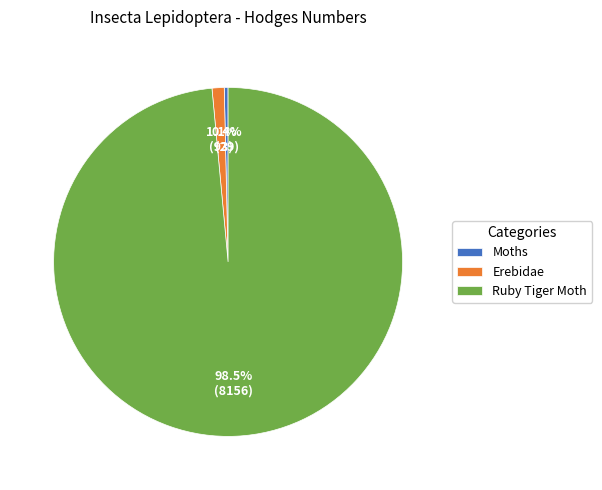

Do Ruby Tiger Moth and Moths together represent more than half of the pie?

Yes